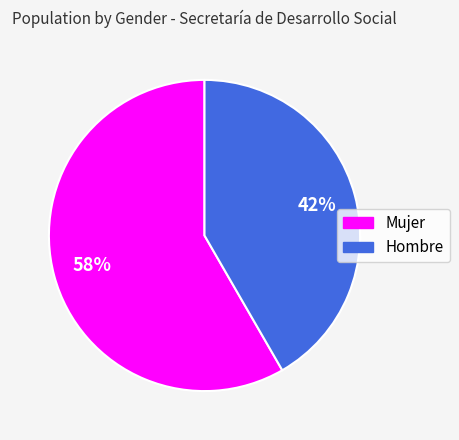

Count the number of slices in the pie.

2